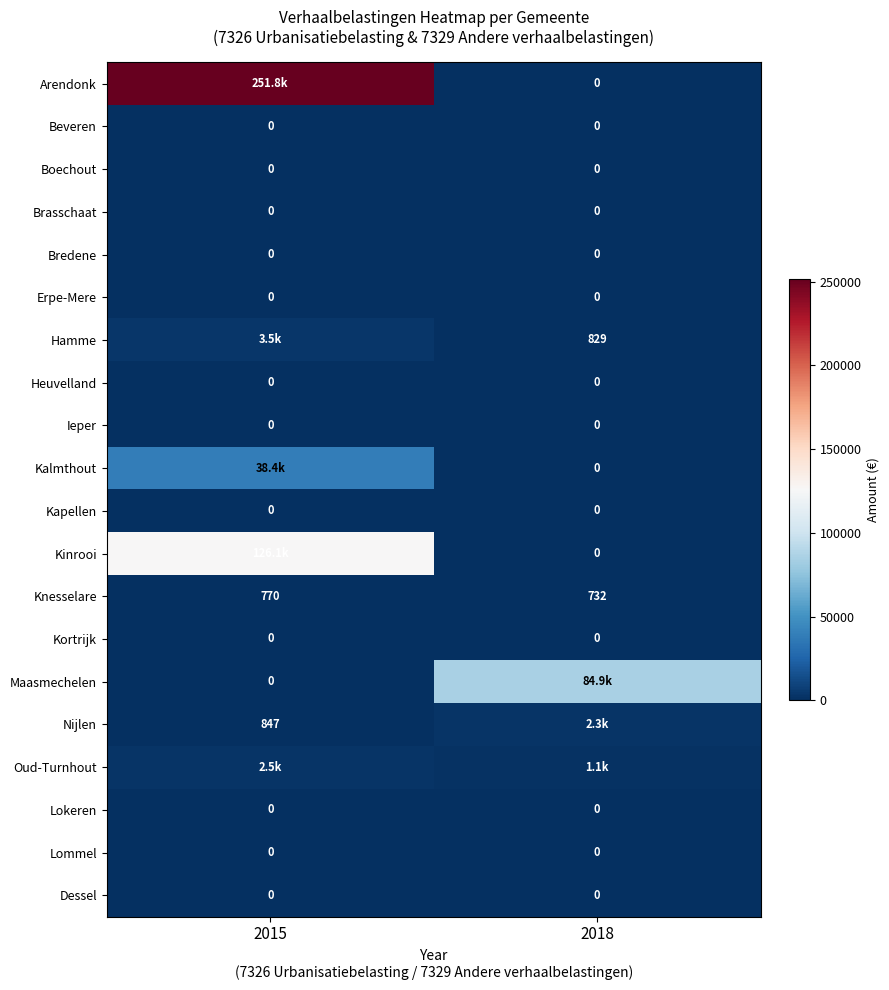

What is the average value of the Nijlen series?

1570.6